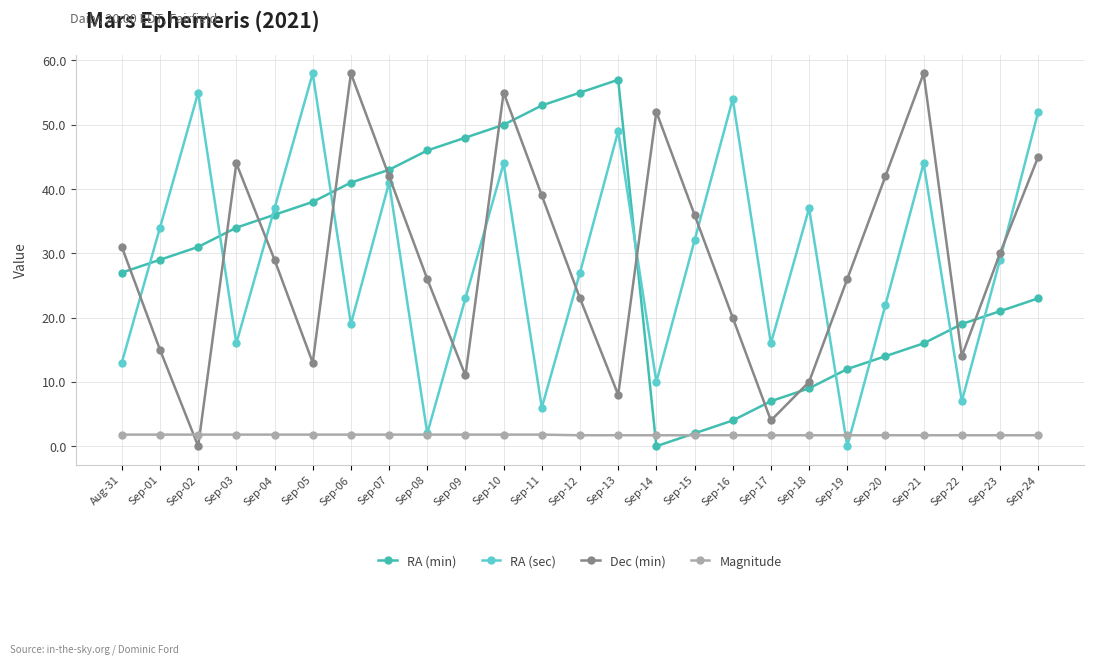

What is the difference between the highest and lowest values at Sep-17?

14.3